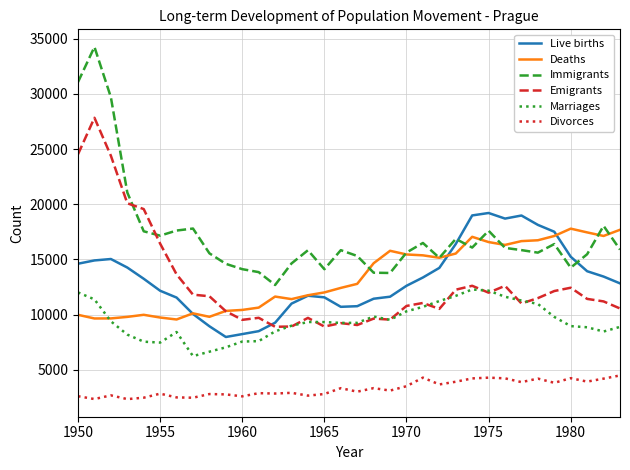

What is the difference between the maximum and second lowest values in the Immigrants series?

20479